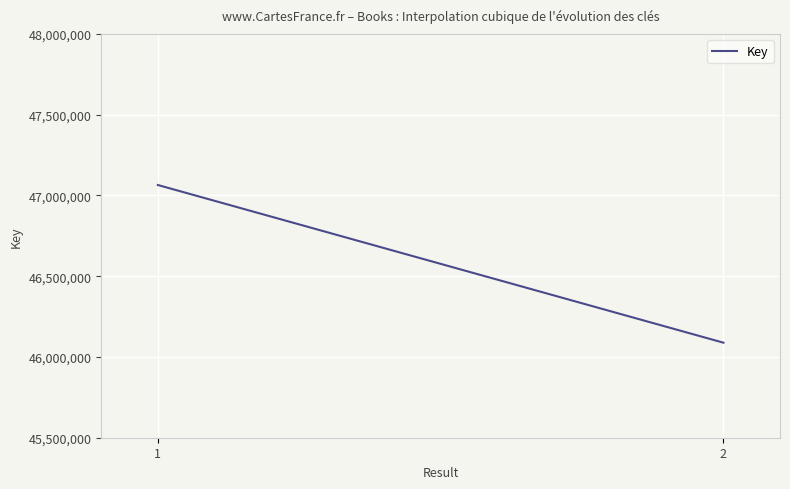

What is the difference between the maximum and minimum values?

976051.0